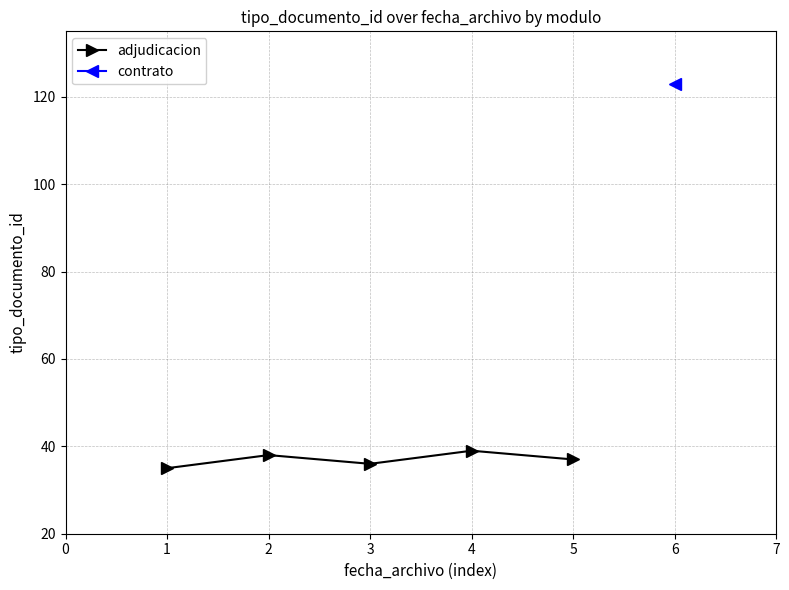

What is the value of the adjudicacion point at the 5th from the left?

37